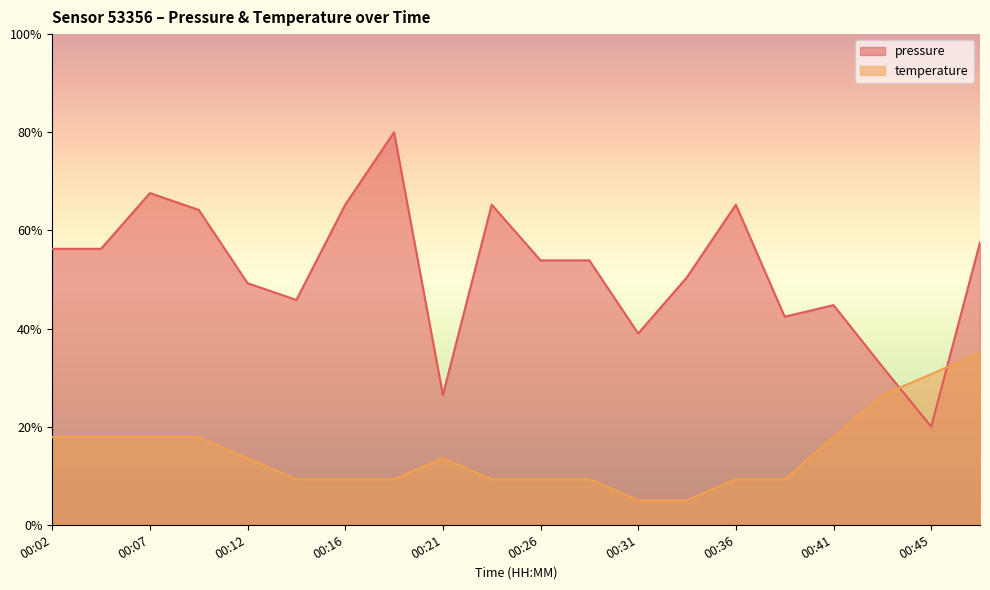

How many data points in temperature are above 13?

10